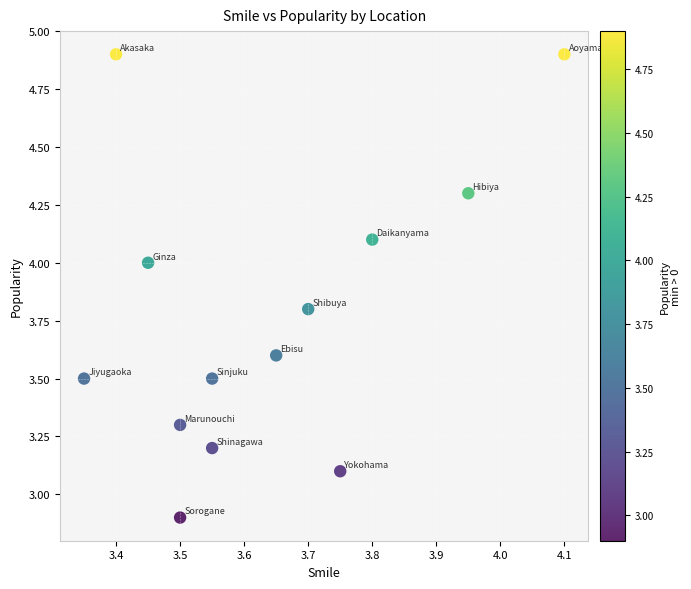

What is the range of Y values (max minus min)?

2.0